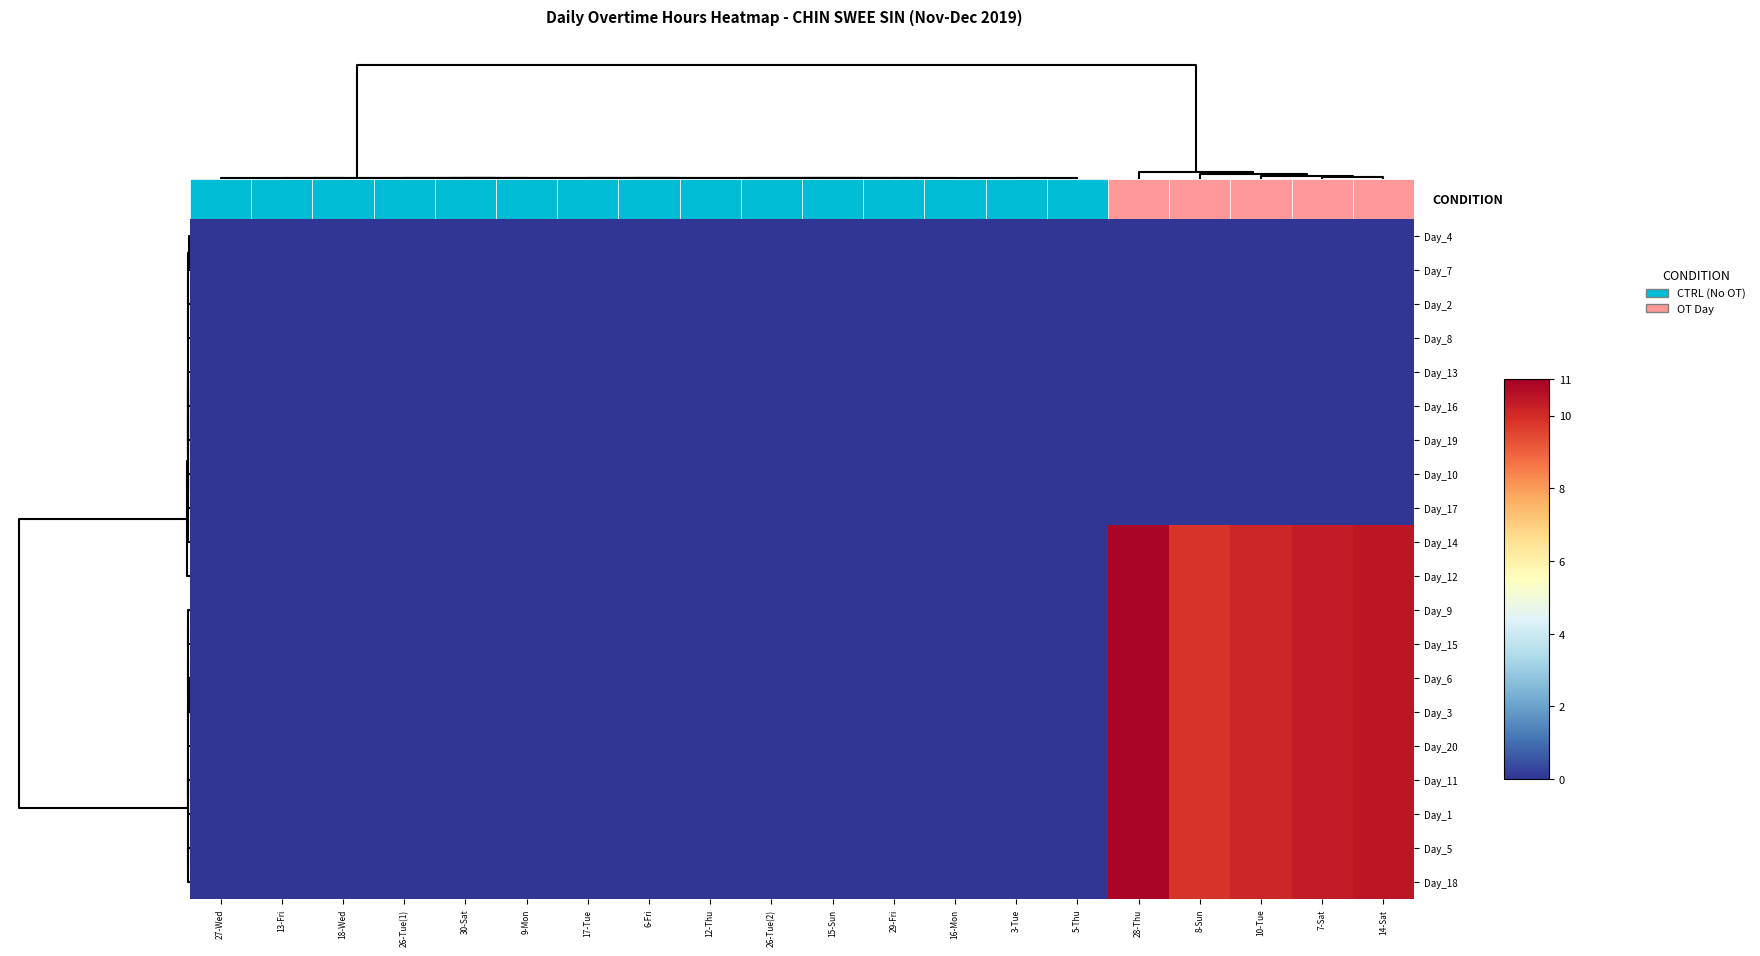

True or false: Day_14 has a value of 5.3 at 29-Fri.

False